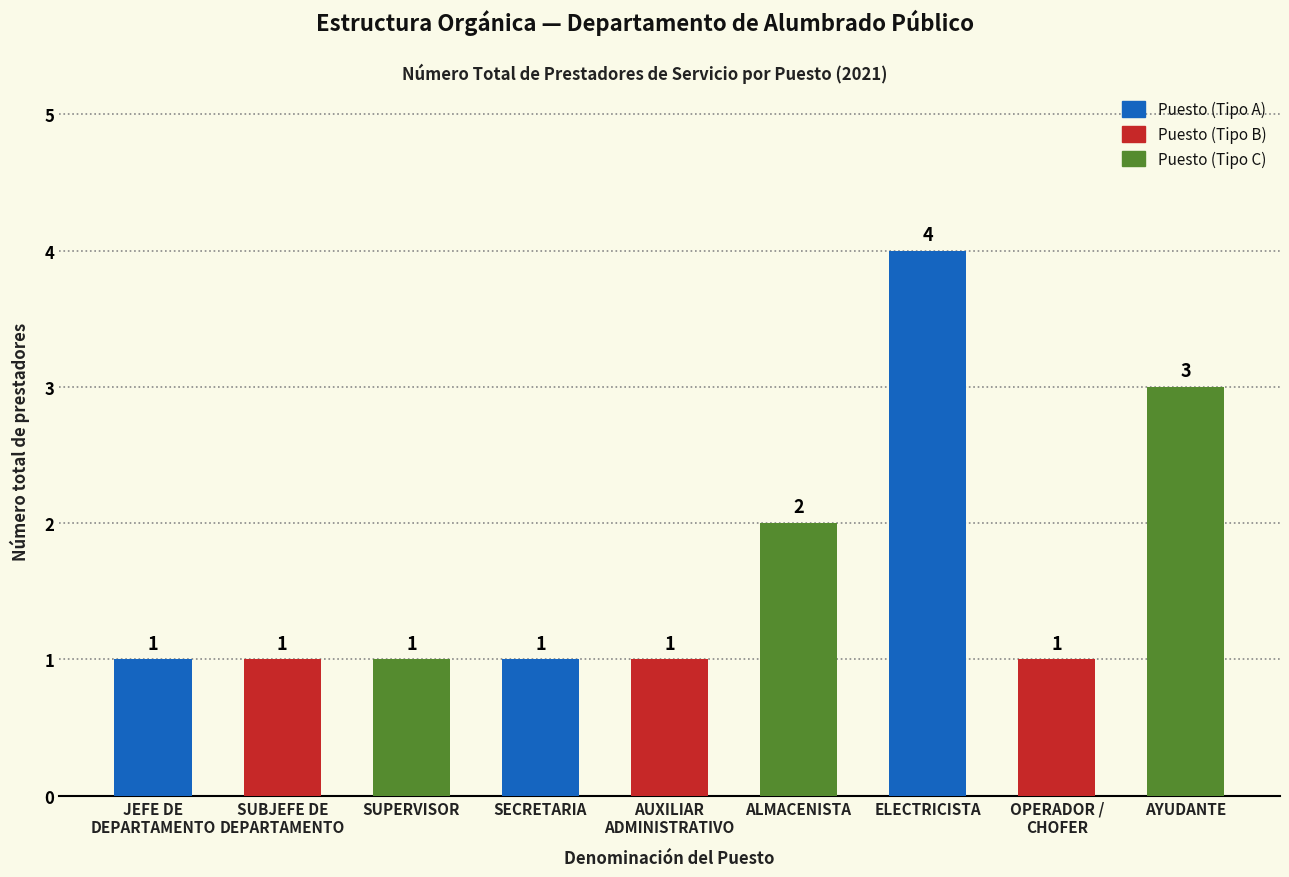

What is the maximum value shown in the chart?

4